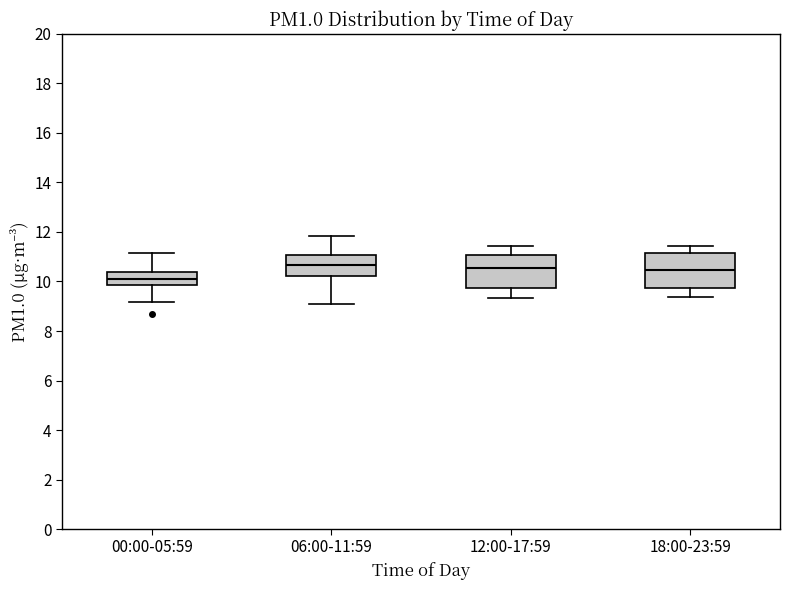

Where does the median line of the box for 00:00-05:59 sit on the y-axis? The values are not printed on the chart, so give them approximately, as read against the axis.

10.2